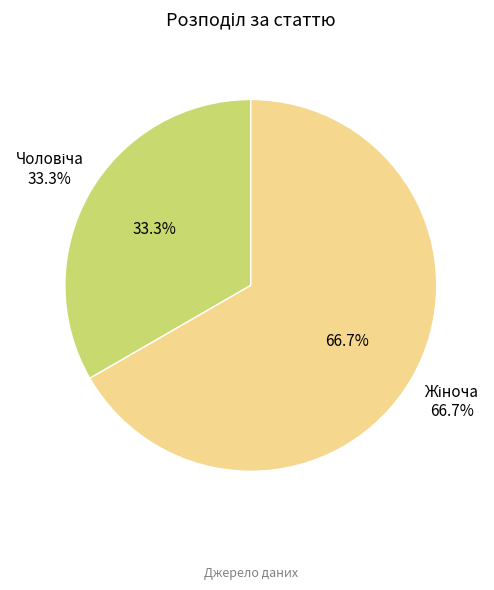

Count the number of slices in the pie.

2